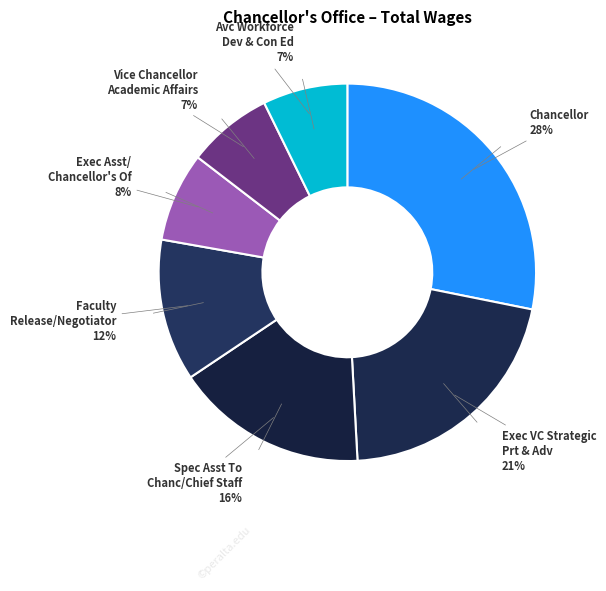

Count the number of slices in the pie.

7